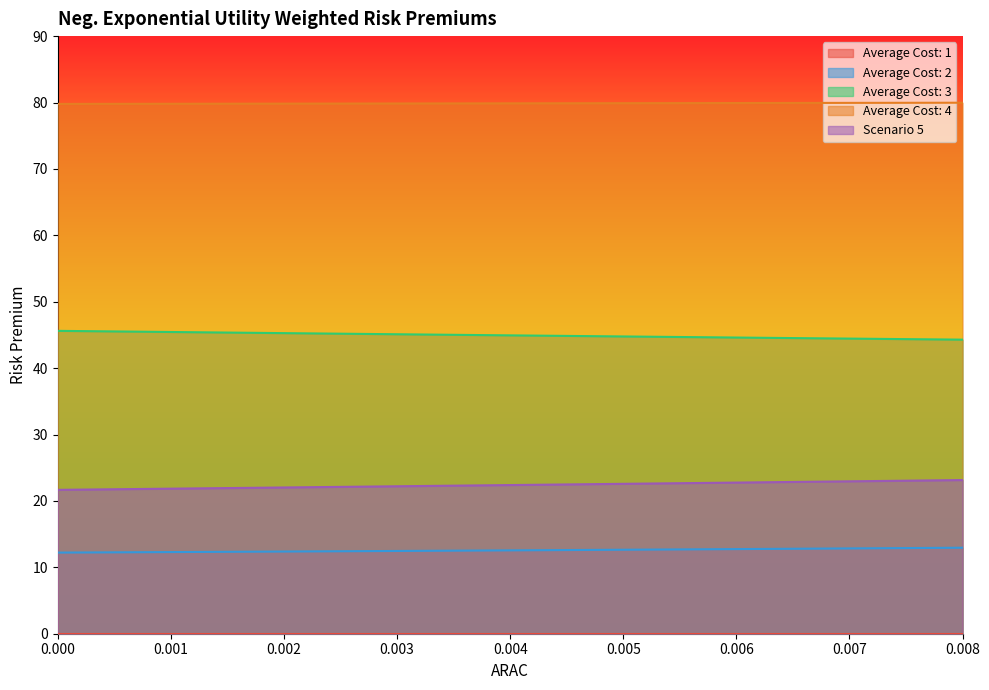

What is the difference between the maximum and minimum values in the Average Cost: 3 series?

1.3